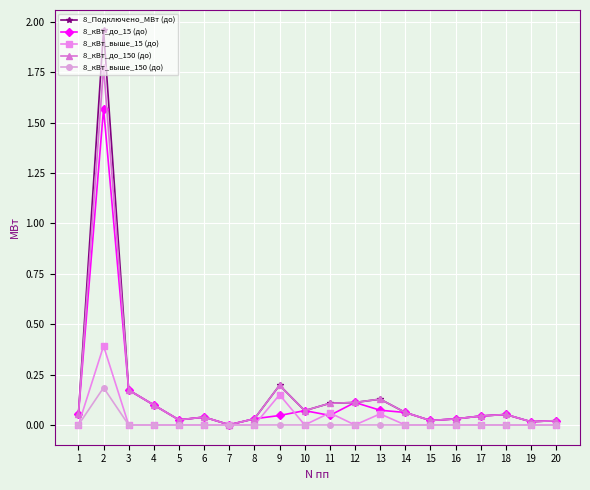

The 8_кВт_до_150 (до) series shows 0.0 at 5. True or false?

True